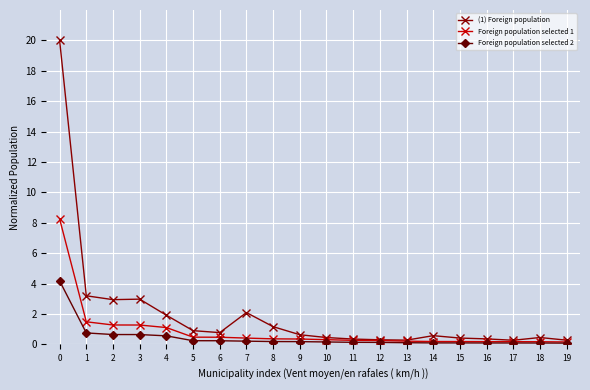

What is the total value across all series at 7?

2.7